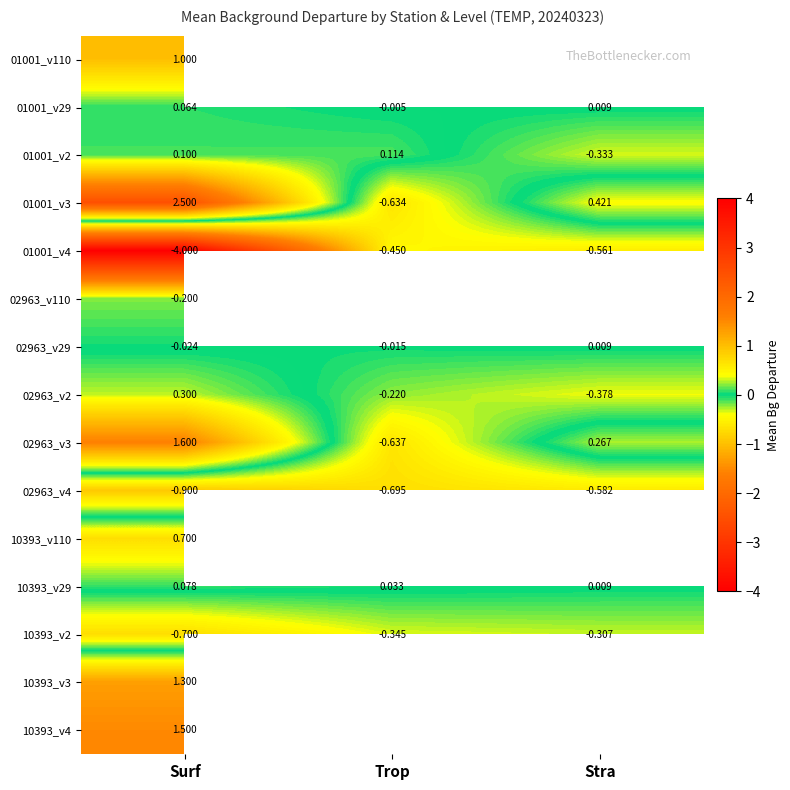

At which category is the sum across all series the highest?

Surf